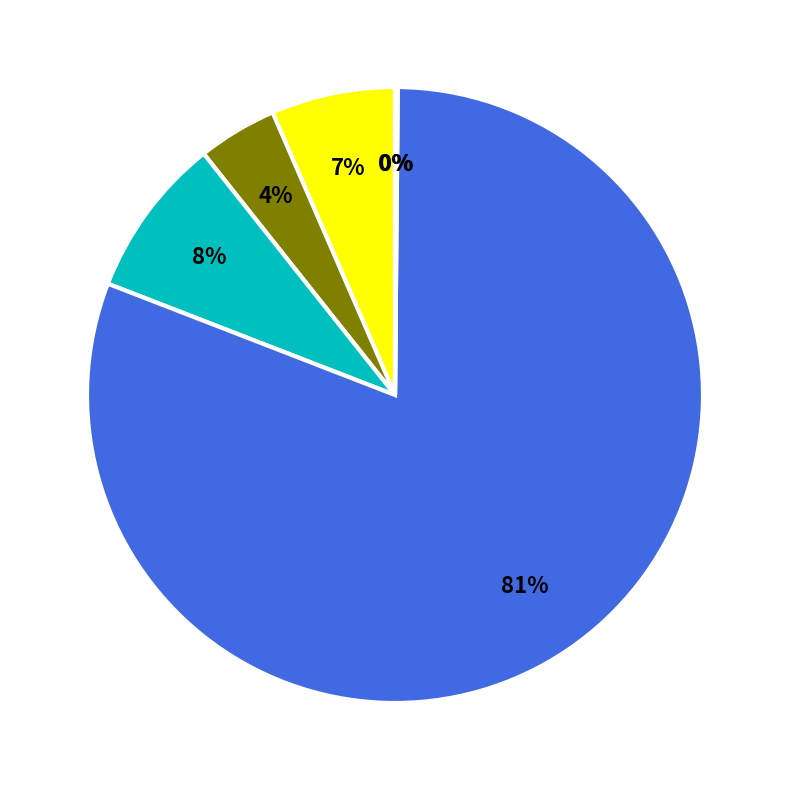

To the nearest percent, what is the average slice percentage?

17%